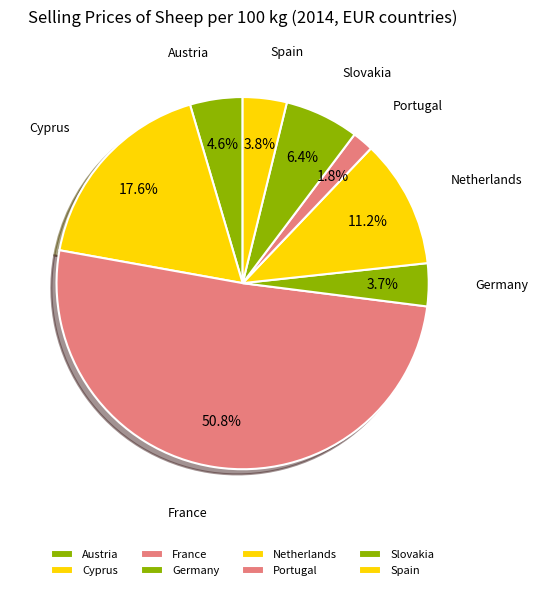

Which has a higher value, Portugal or Austria?

Austria